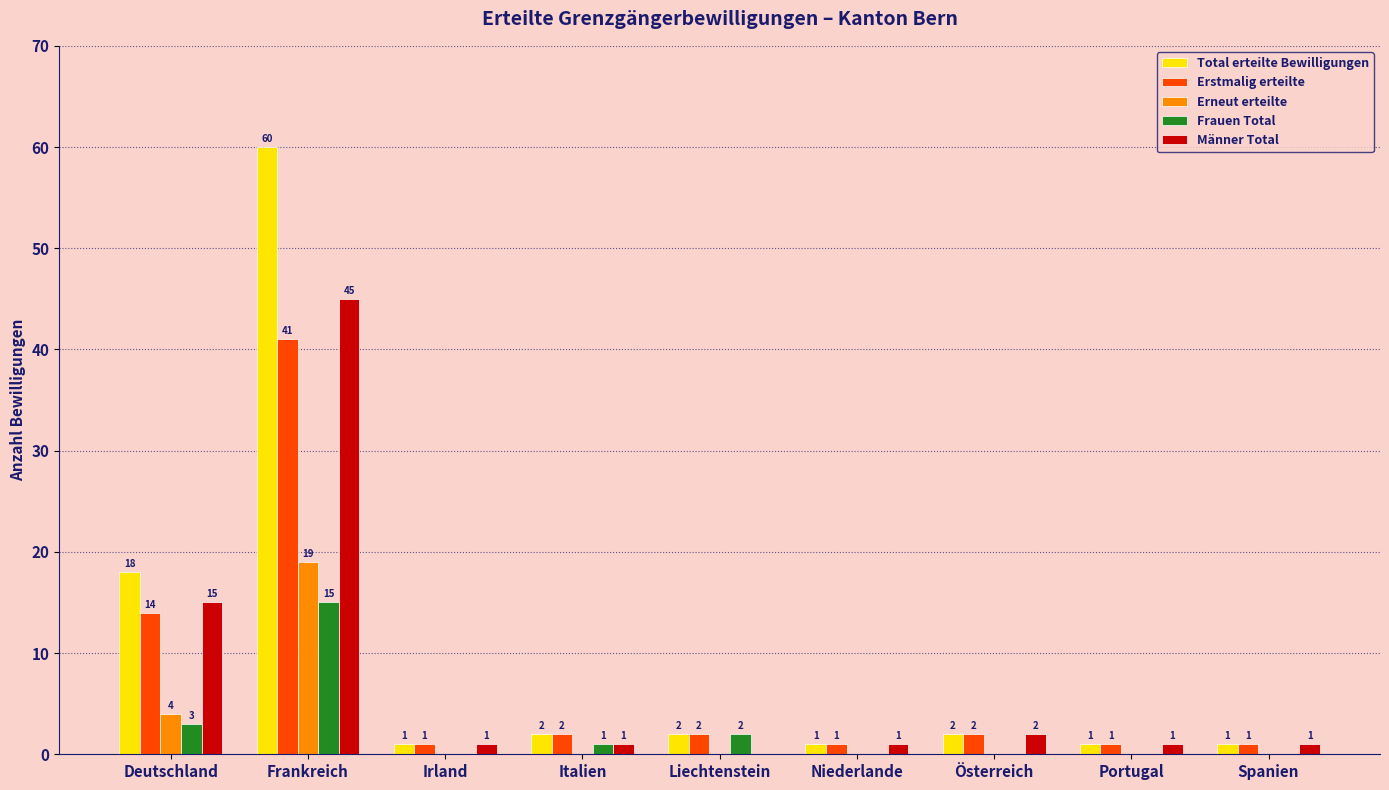

How many data points does each series have?

9